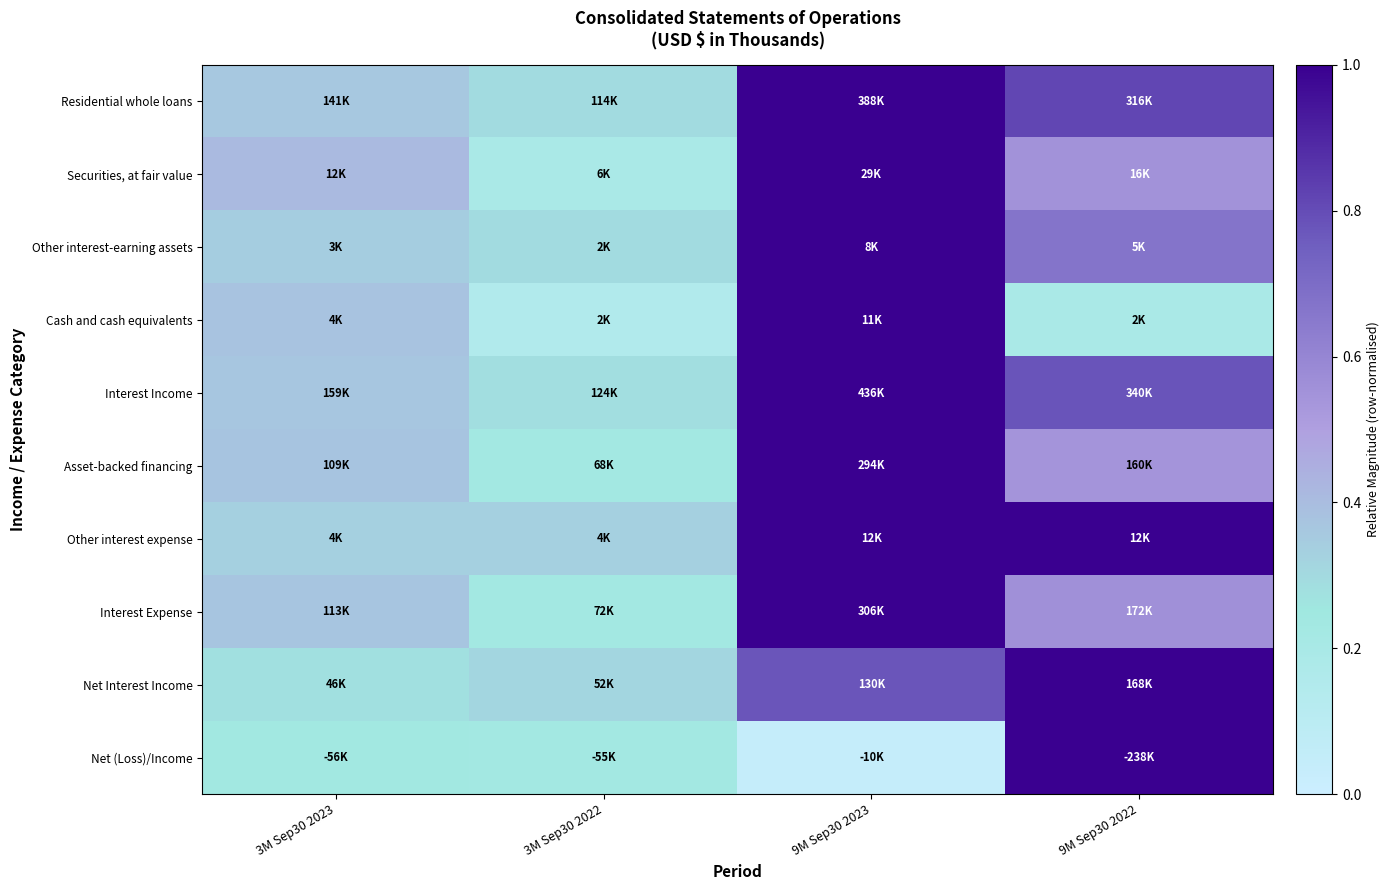

What is the spread (max minus min) of values at 3M Sep30 2023?

0.2